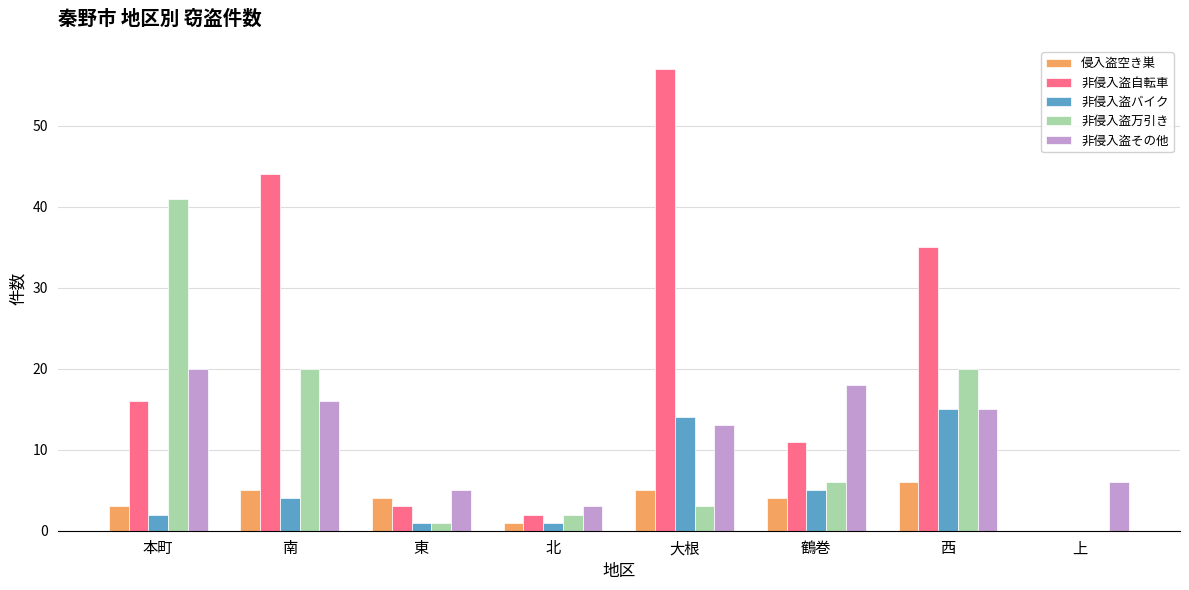

Is it true that 非侵入盗万引き equals 0 at 上?

True